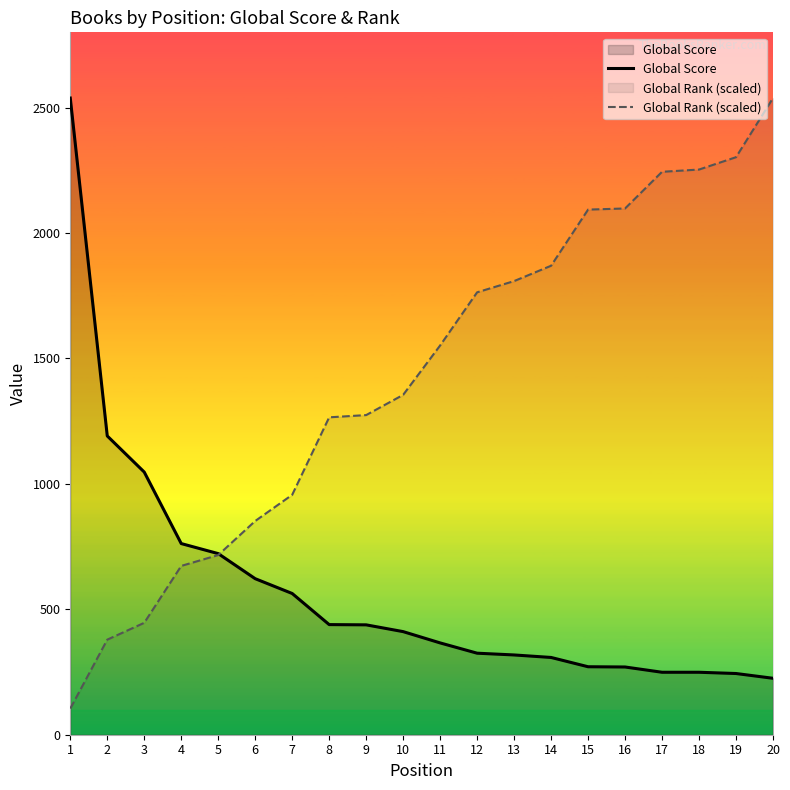

At which category is the sum across all series the highest?

20